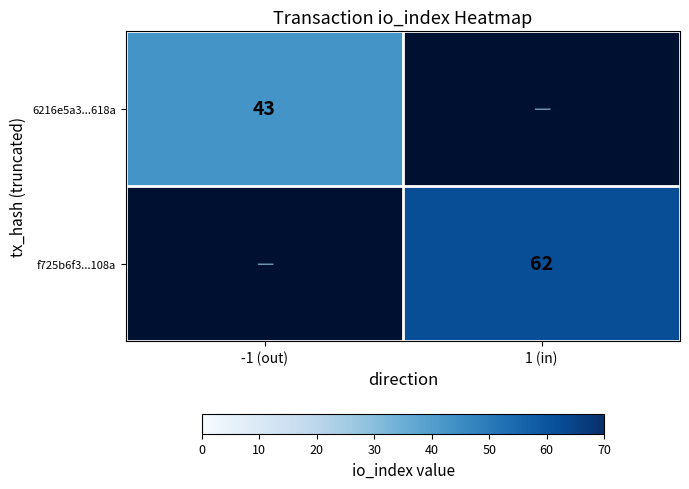

Between 1 (in) and -1 (out), which is larger?

-1 (out)